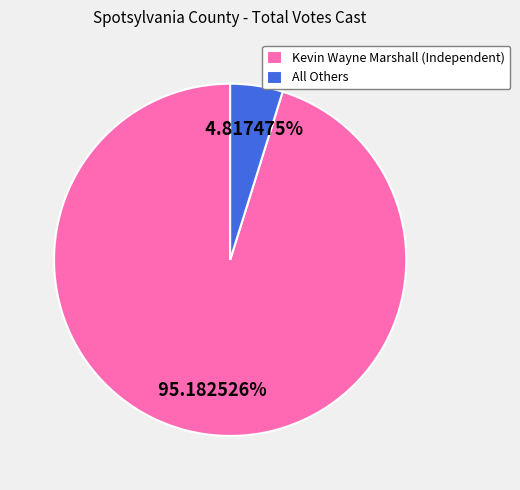

How many segments does this pie chart have?

2